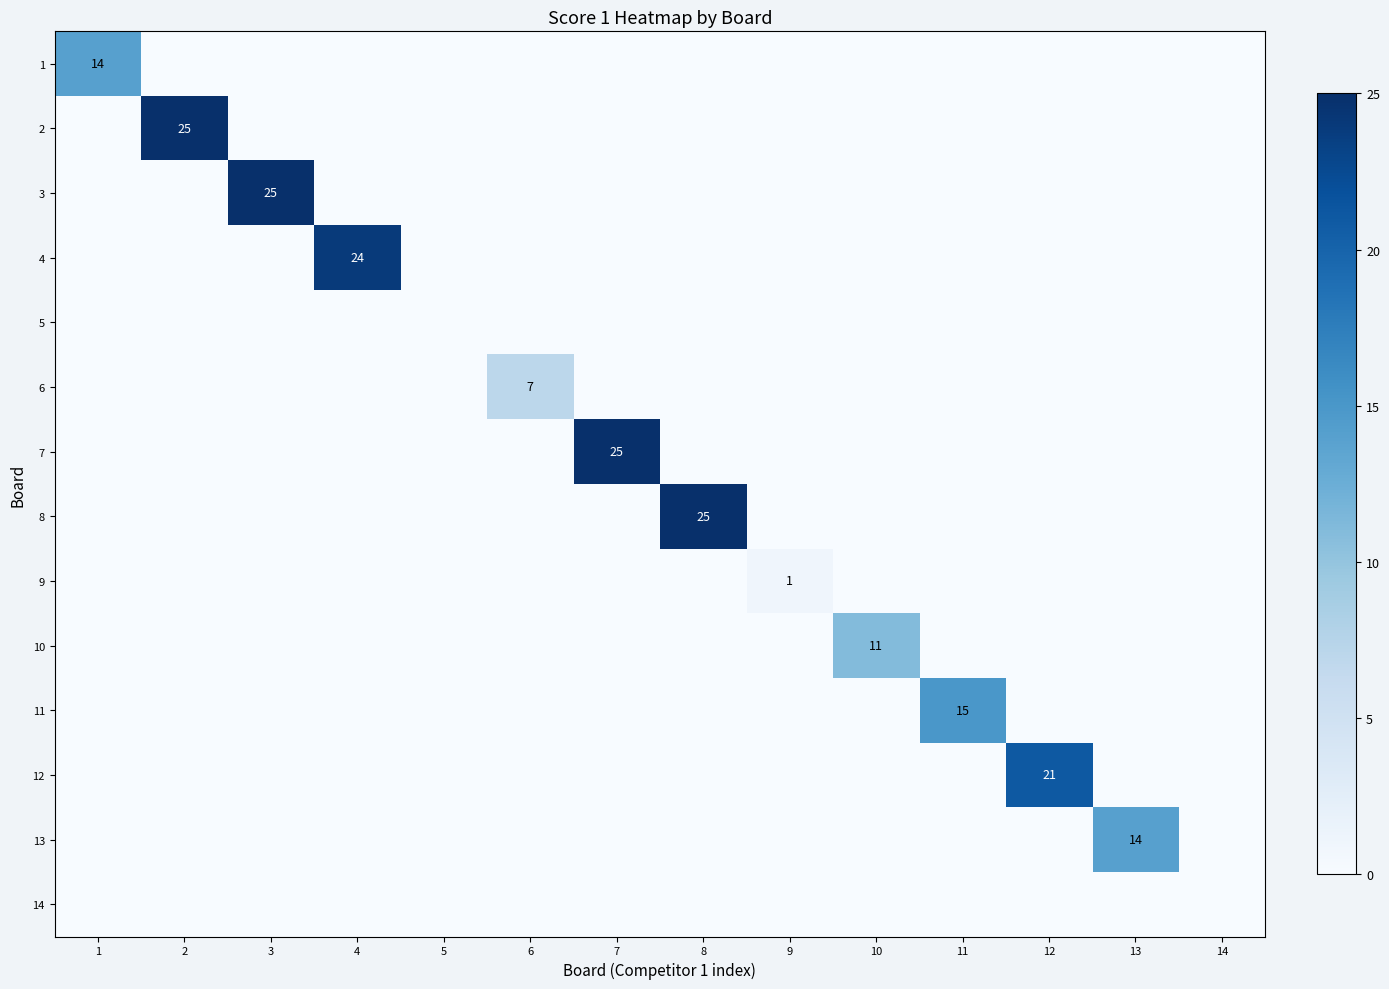

How many values in the 2 series exceed 0?

1